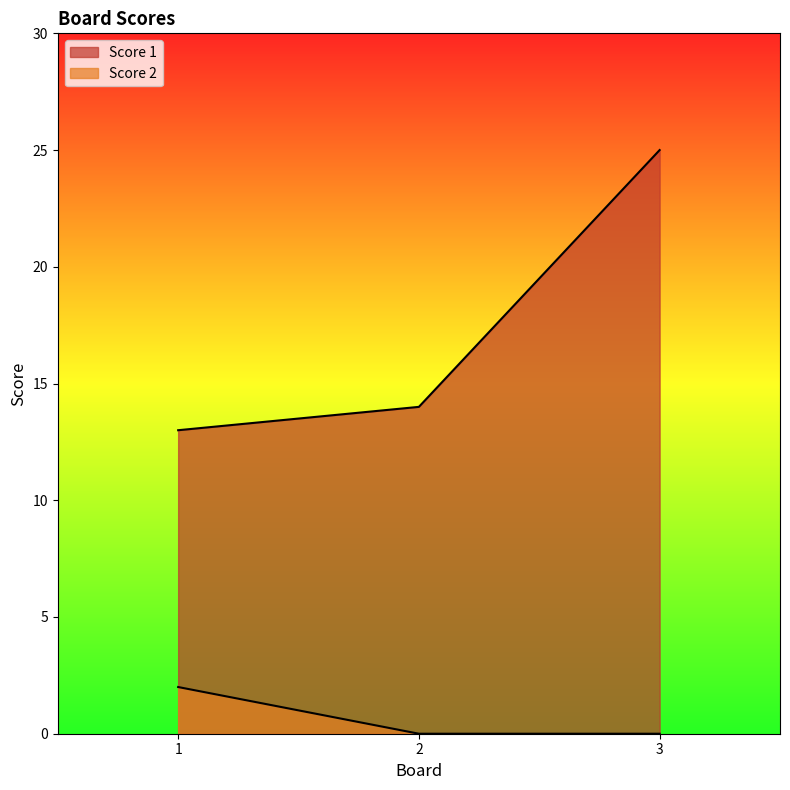

The Score 2 series shows 0 at 3. True or false?

True